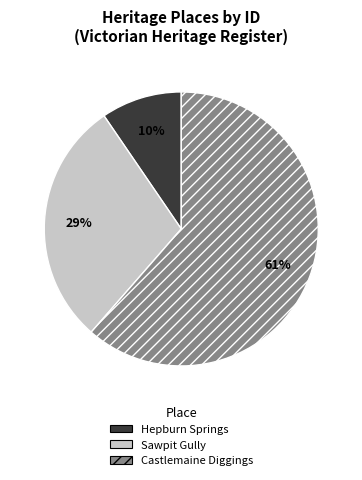

Is there a majority slice in this chart?

Yes